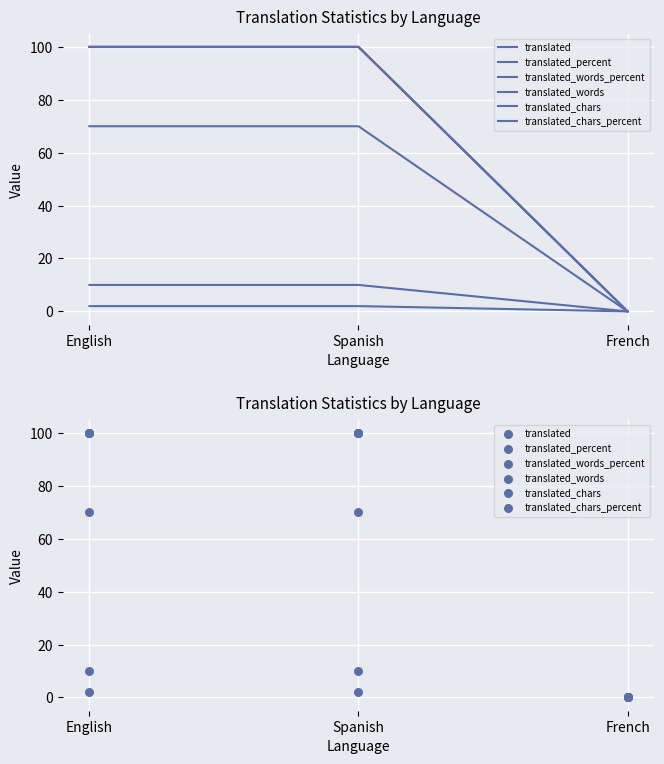

Is the value of translated_words_percent at French greater than the value of translated_words at English?

No